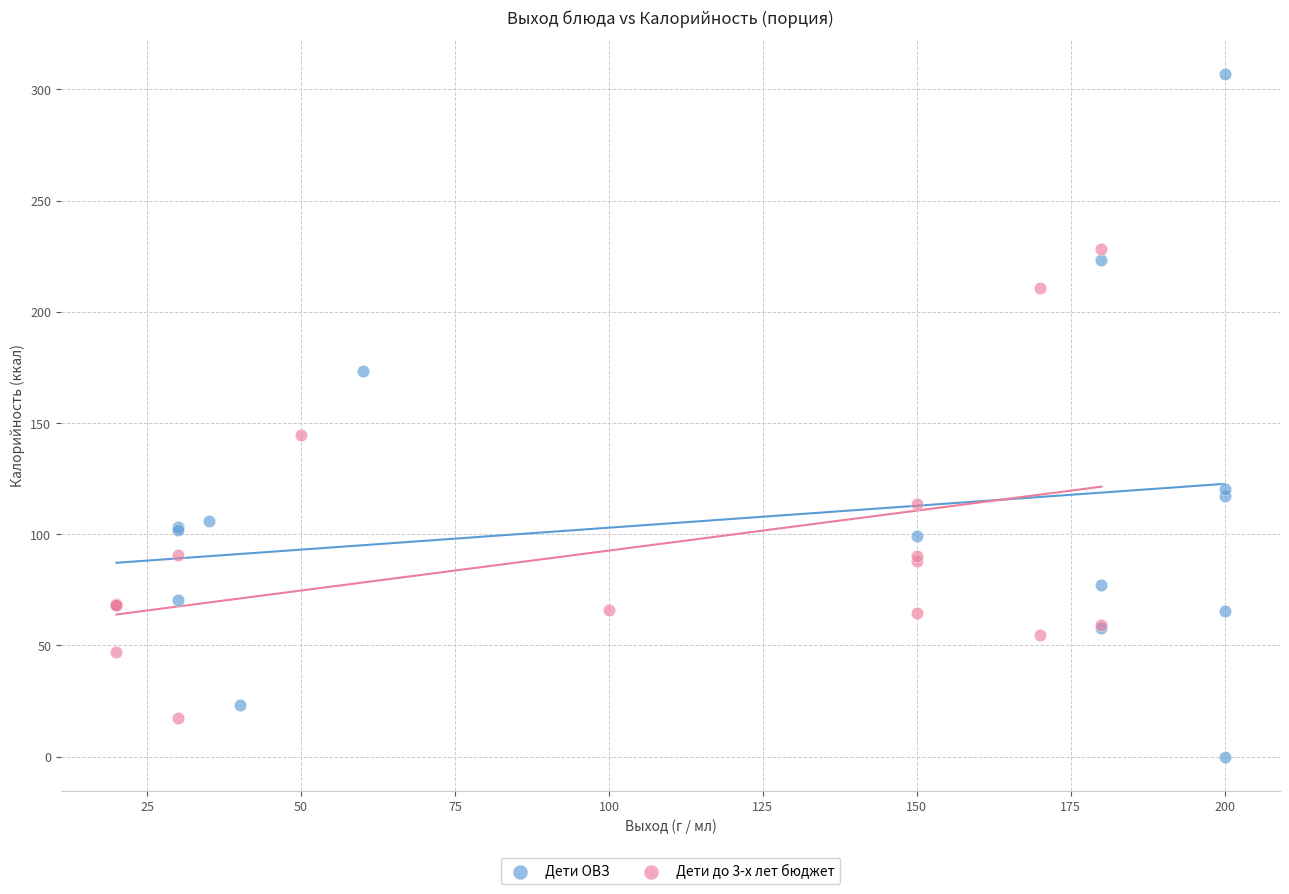

Which series reaches the minimum Y coordinate?

Дети ОВЗ